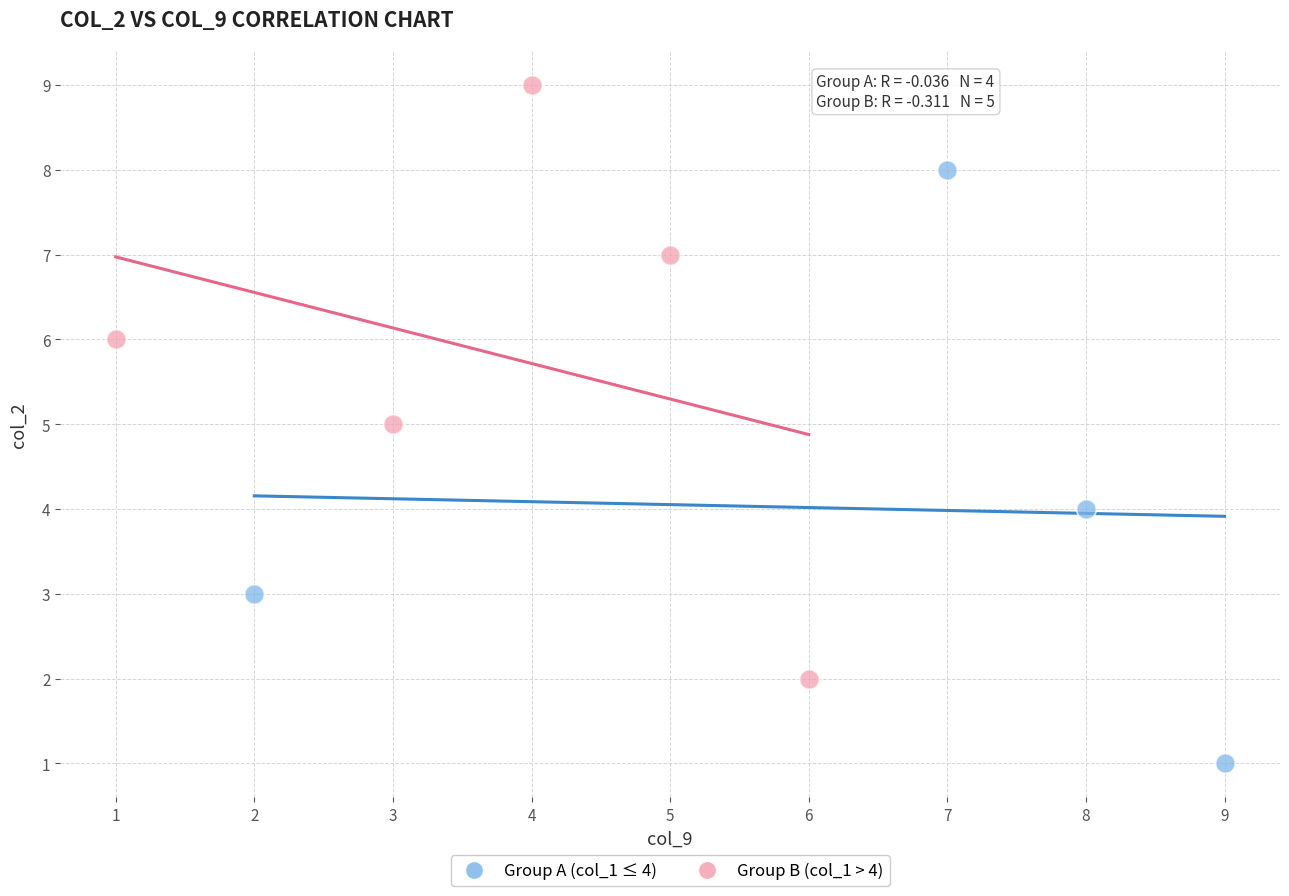

Which series reaches the minimum Y coordinate?

Group A (col_1 ≤ 4)